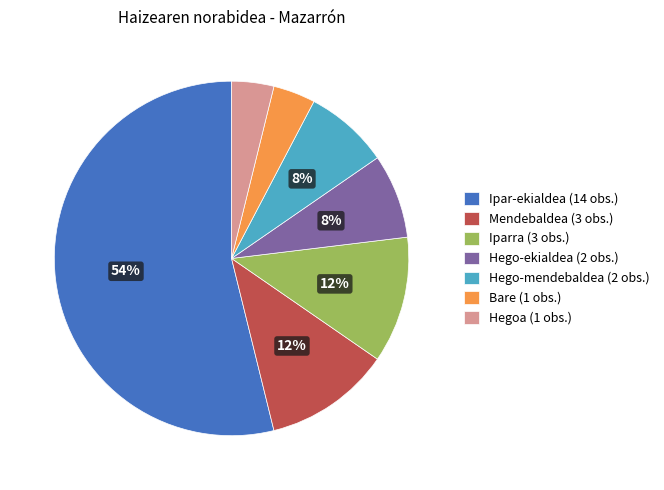

The Hego-ekialdea (2 obs.) slice represents 16% of the pie. True or false?

False